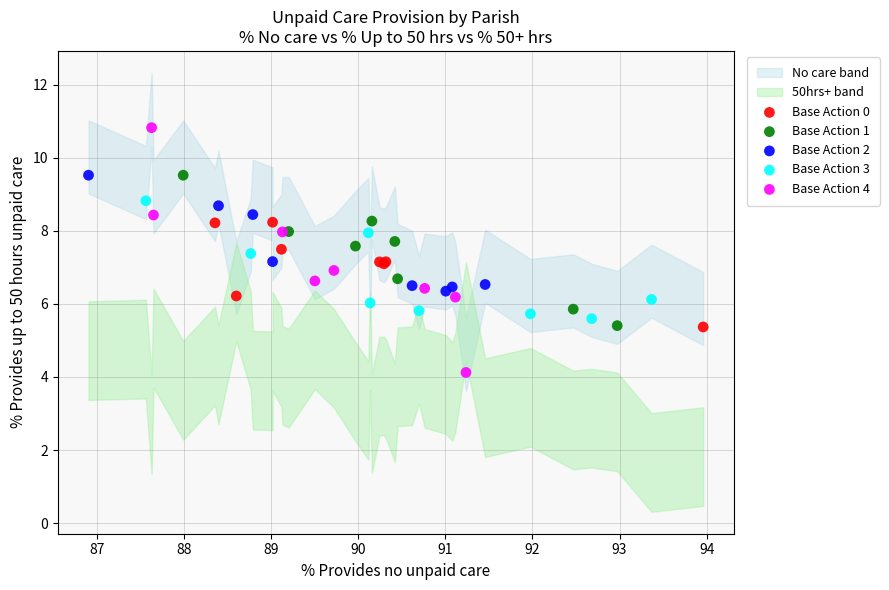

Which series has the largest Y range (max minus min)?

Base Action 4